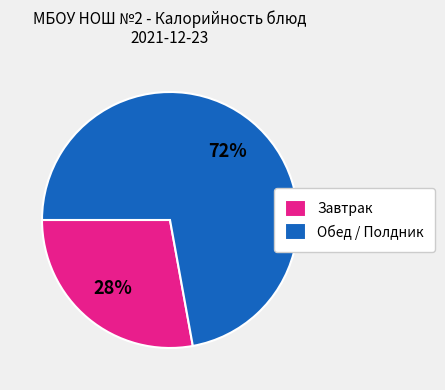

Rank the categories by value from highest to lowest.

Обед / Полдник, Завтрак